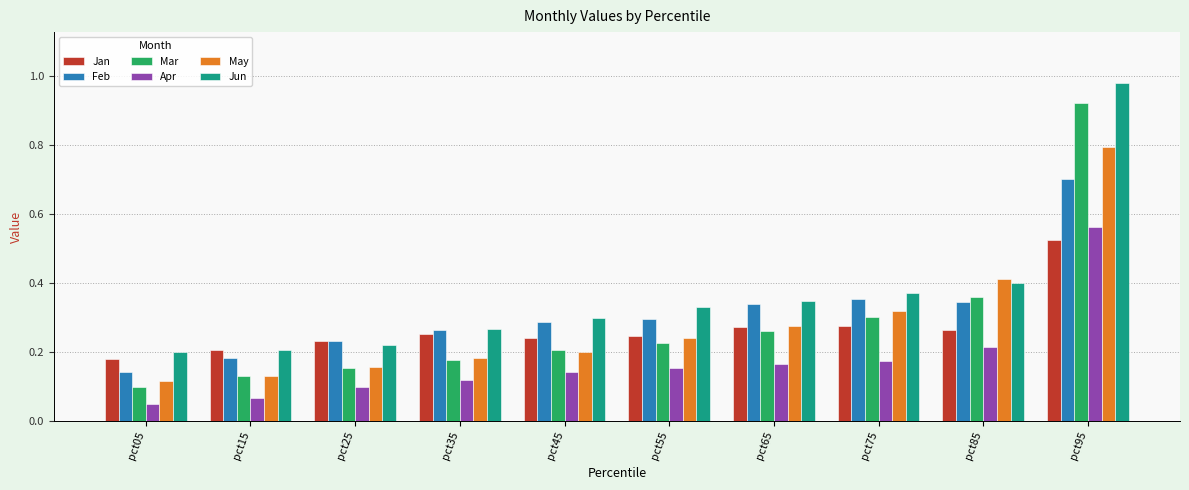

The Mar series shows 0.1 at pct15. True or false?

True